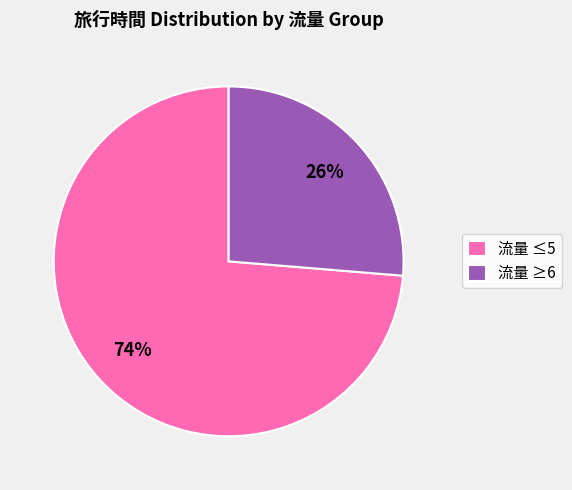

What percentage is the 流量 ≤5 slice, to the nearest percent?

74%